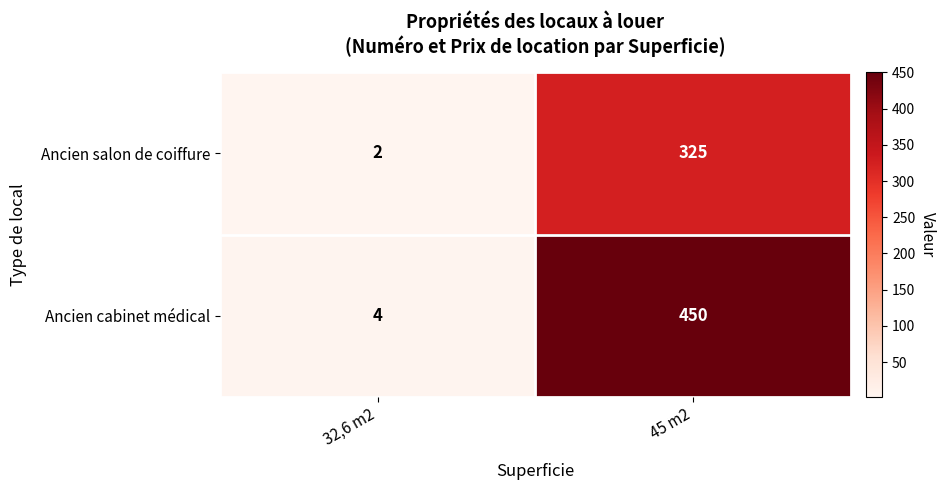

Where is Ancien salon de coiffure nearest to the value 163?

32,6 m2